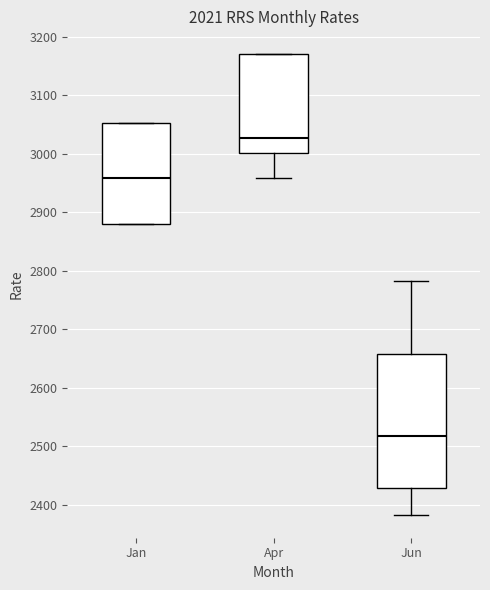

Which box is the tallest, from its lower edge to its upper edge?

Jun